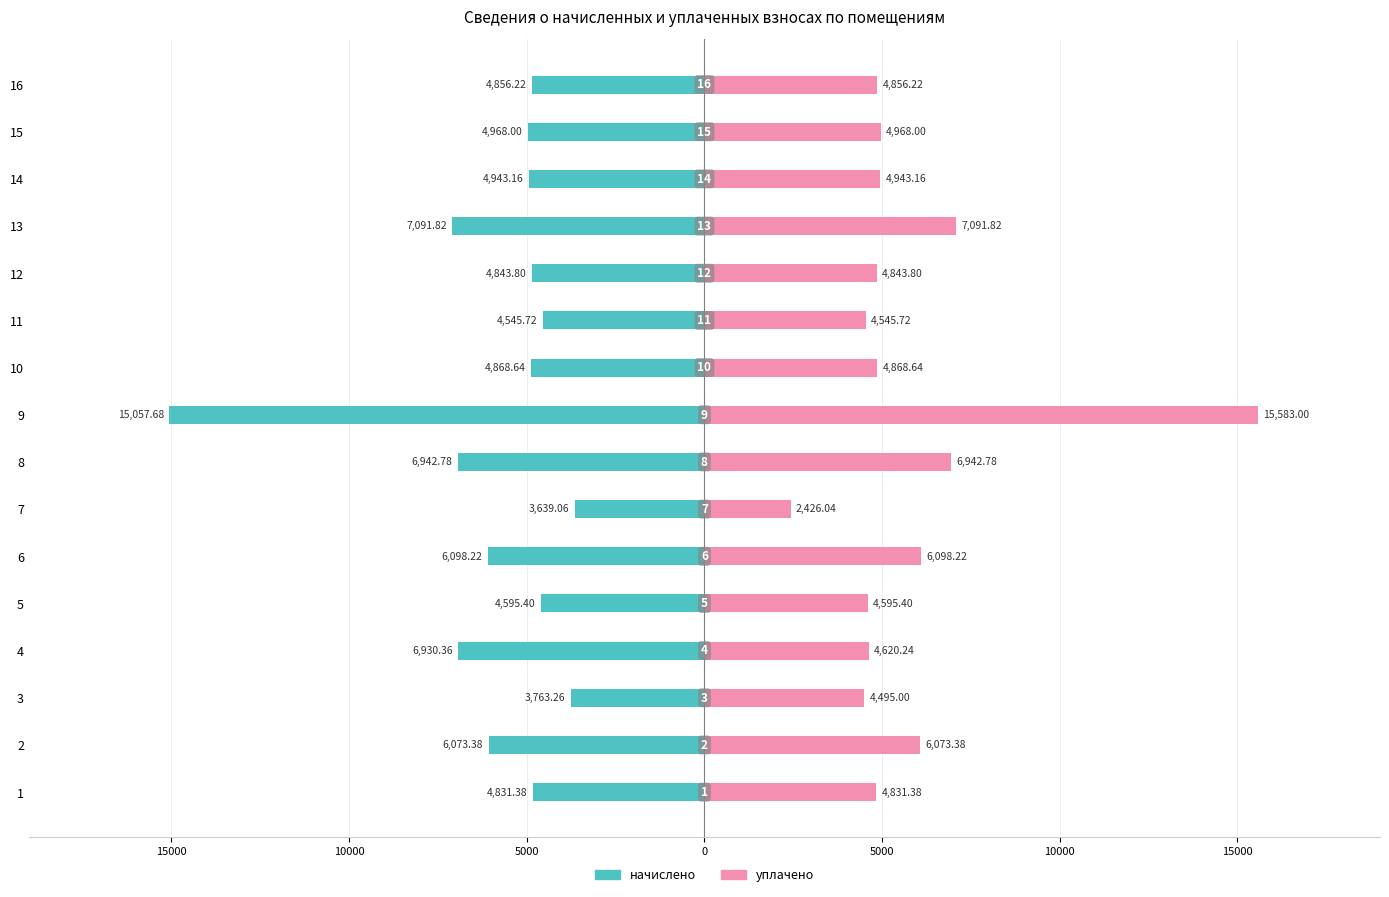

What is the difference between the highest and lowest values at 5000?

11550.6